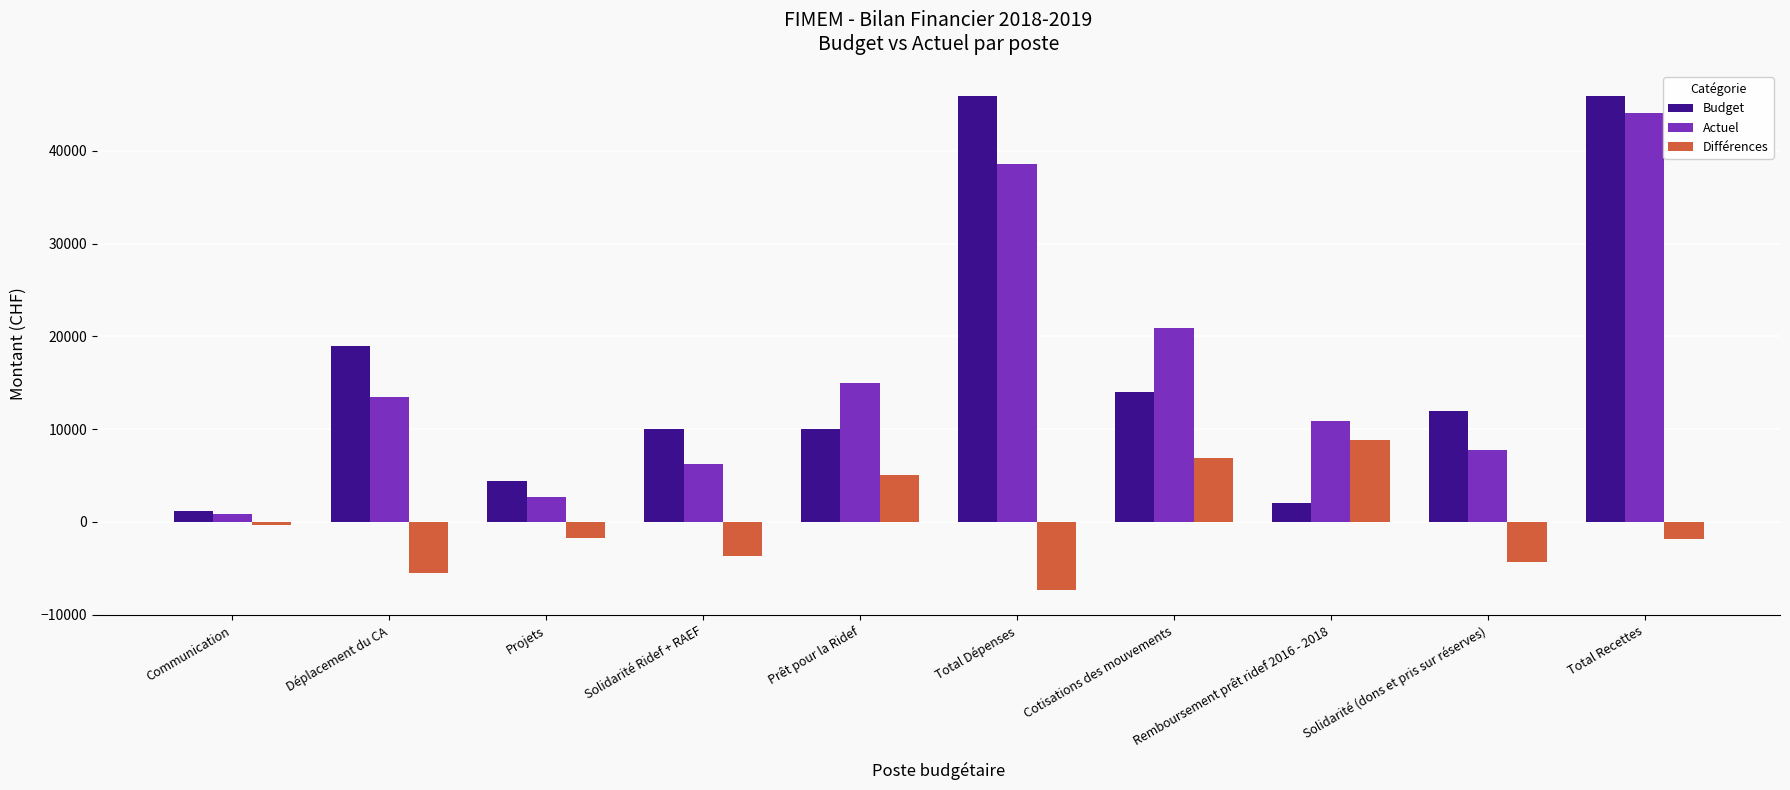

List the labels in order of Actuel value, largest first.

Total Recettes, Total Dépenses, Cotisations des mouvements, Prêt pour la Ridef, Déplacement du CA, Remboursement prêt ridef 2016 - 2018, Solidarité (dons et pris sur réserves), Solidarité Ridef + RAEF, Projets, Communication